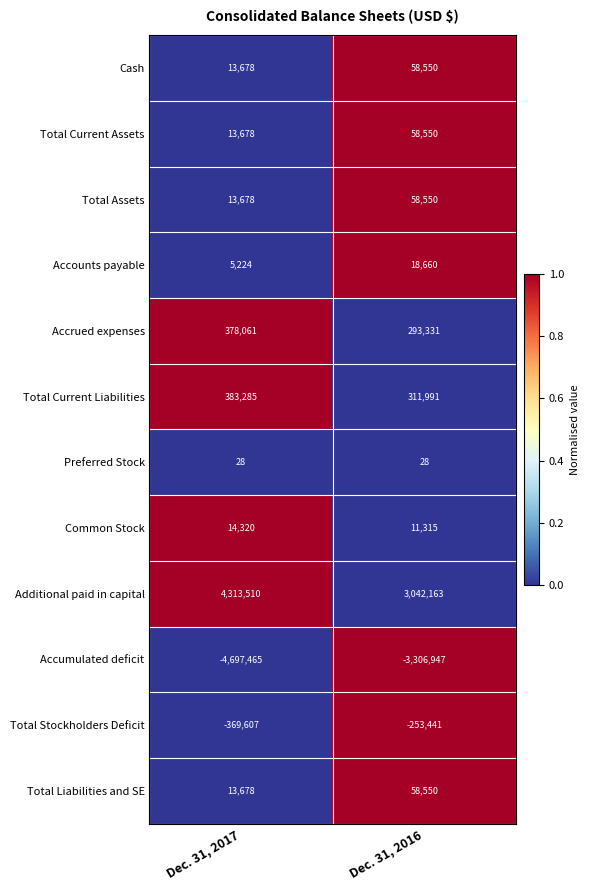

What is the maximum value shown in the chart?

4313510